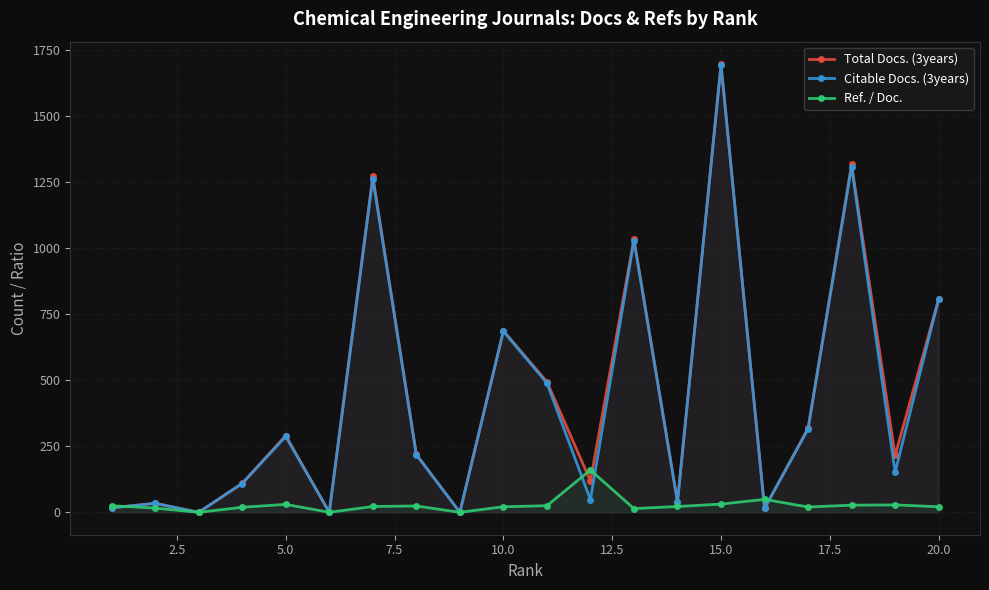

How many values in Total Docs. (3years) are above zero?

17